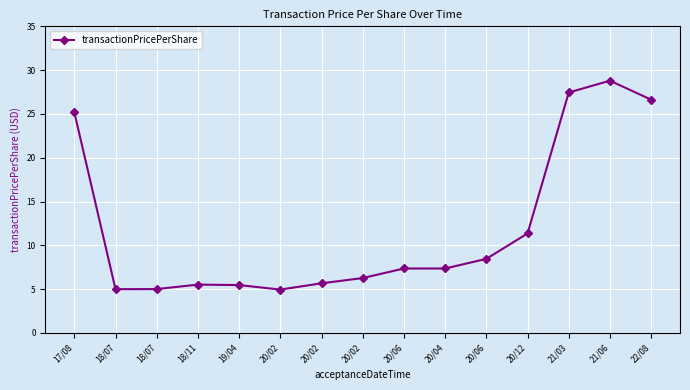

The value at 20/02 is 5.0. True or false?

True